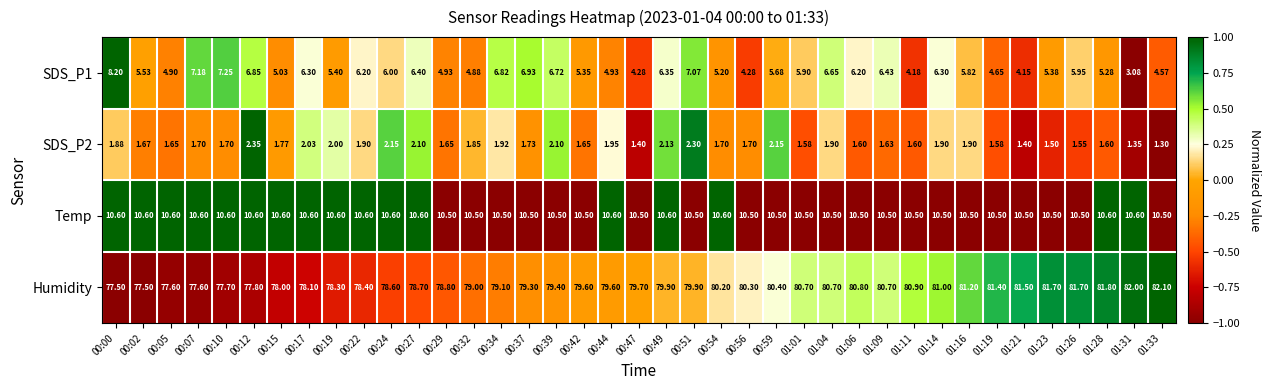

Which series has the largest total across all categories?

Humidity